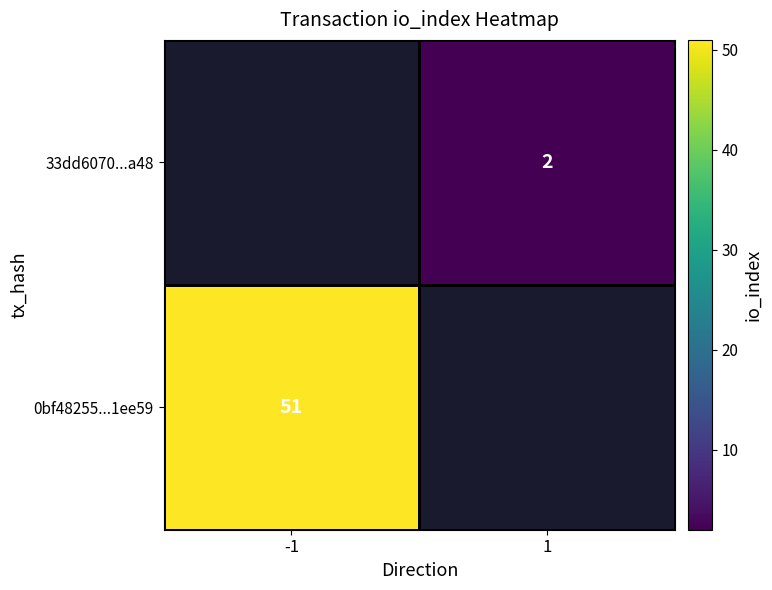

How many data points does each series have?

2